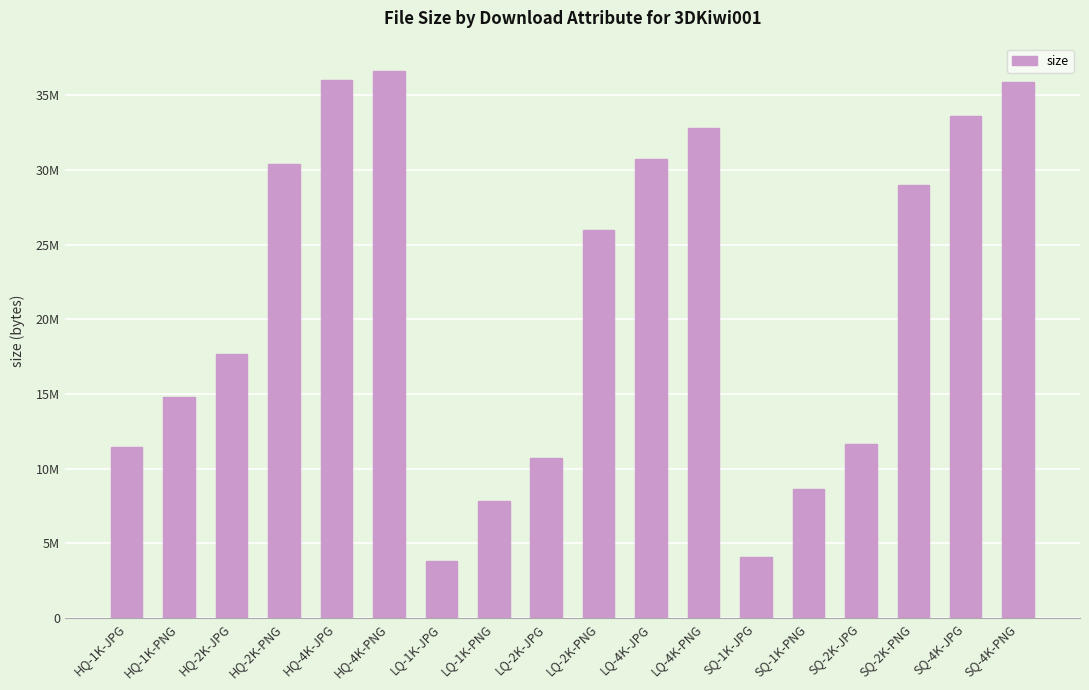

What is the change in value from SQ-2K-JPG to SQ-4K-PNG?

+24238536